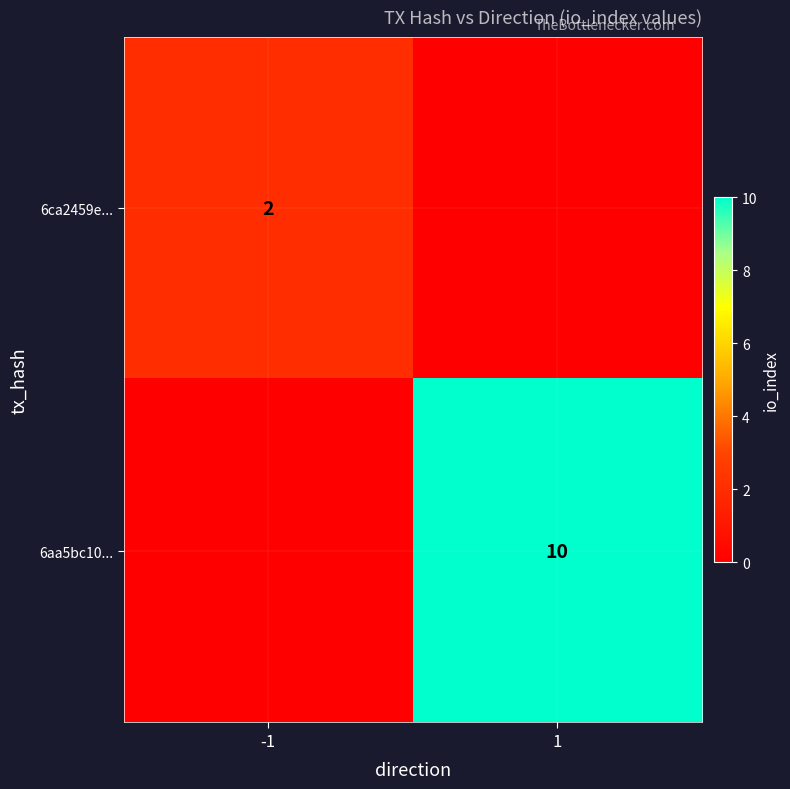

At how many categories does at least one series exceed 1?

2